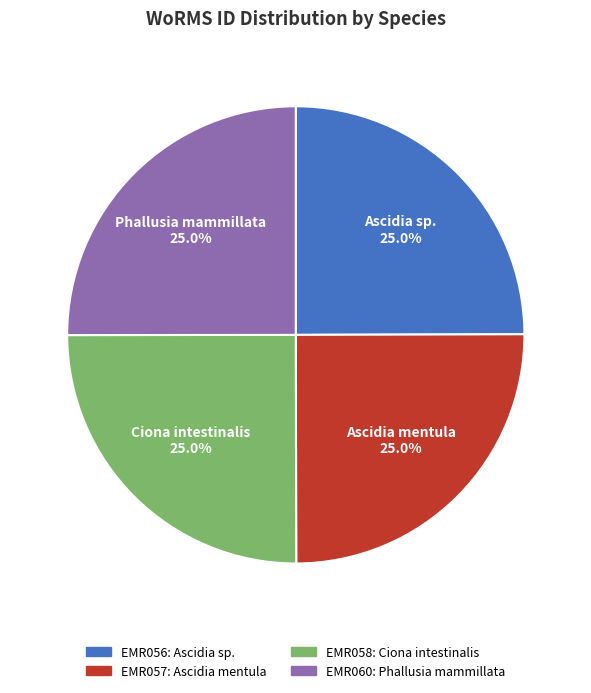

Is there any slice that represents more than half of the pie?

No